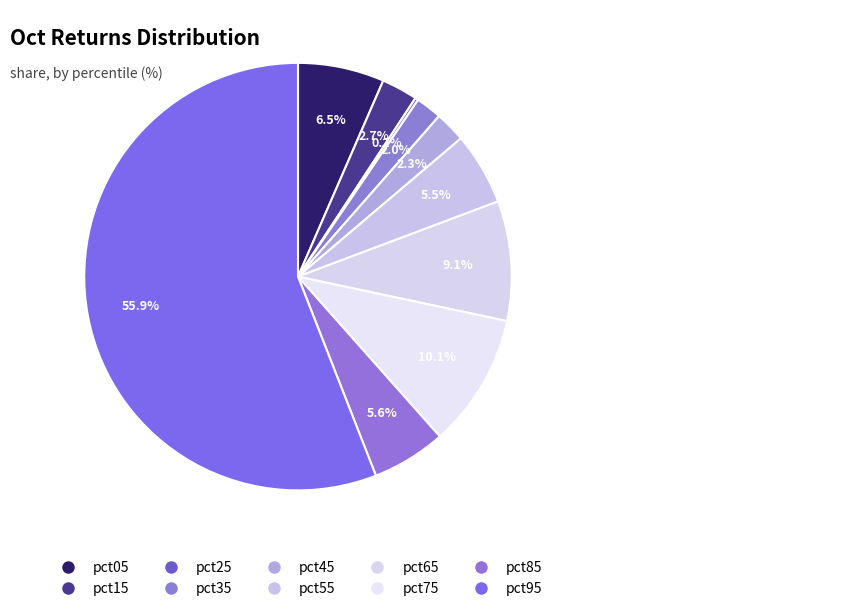

How much of the chart is everything except pct55?

94.5%